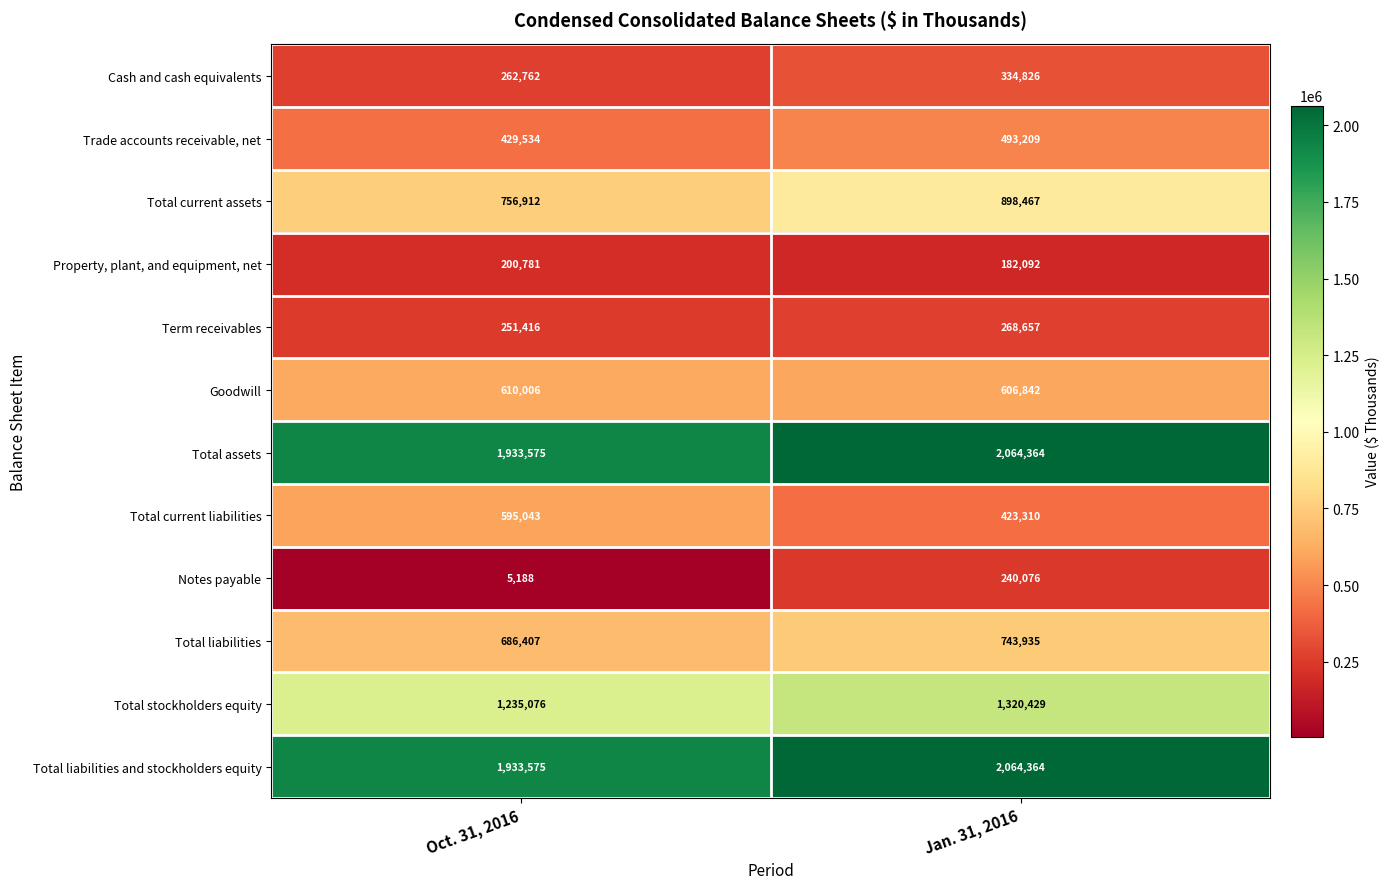

Count the number of categories in the chart.

2